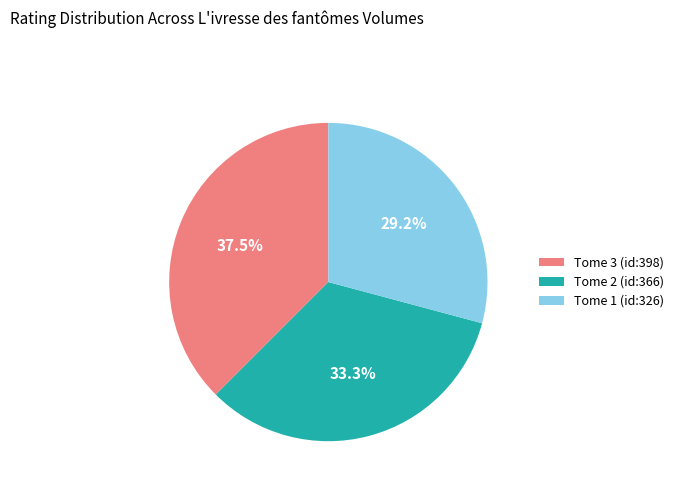

Which slice is the largest?

Tome 3 (id:398)